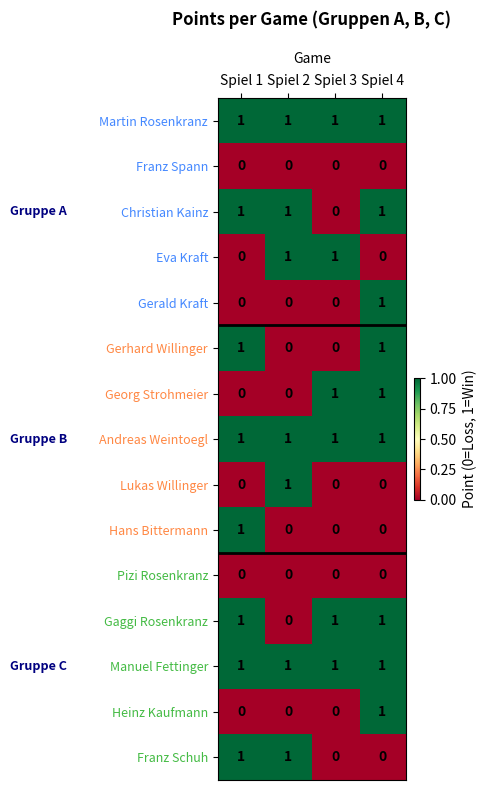

How many data points in Heinz Kaufmann are above 0?

1